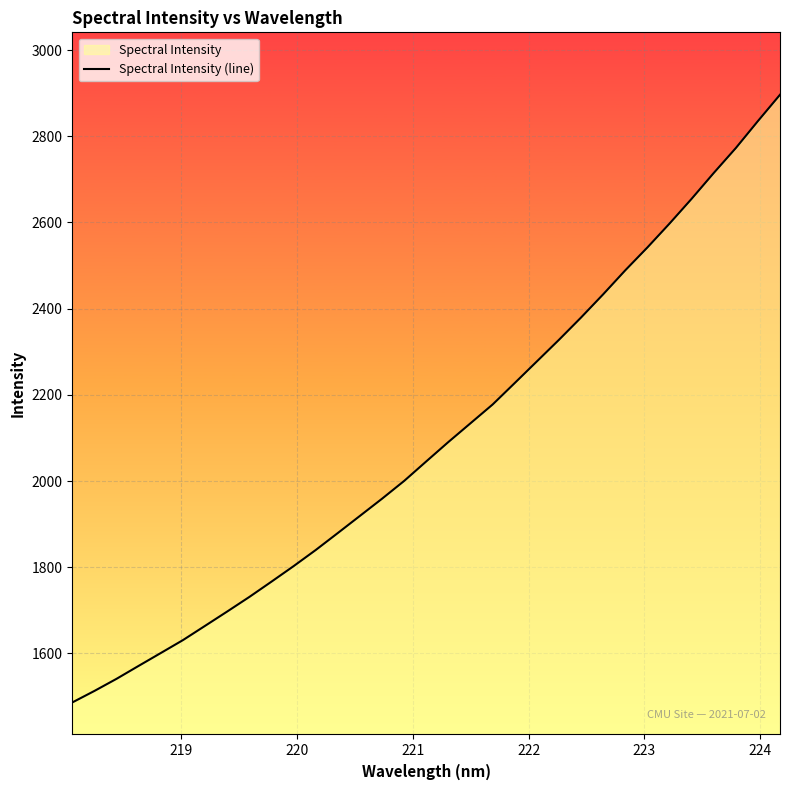

What is the sum of all values?

69199.6